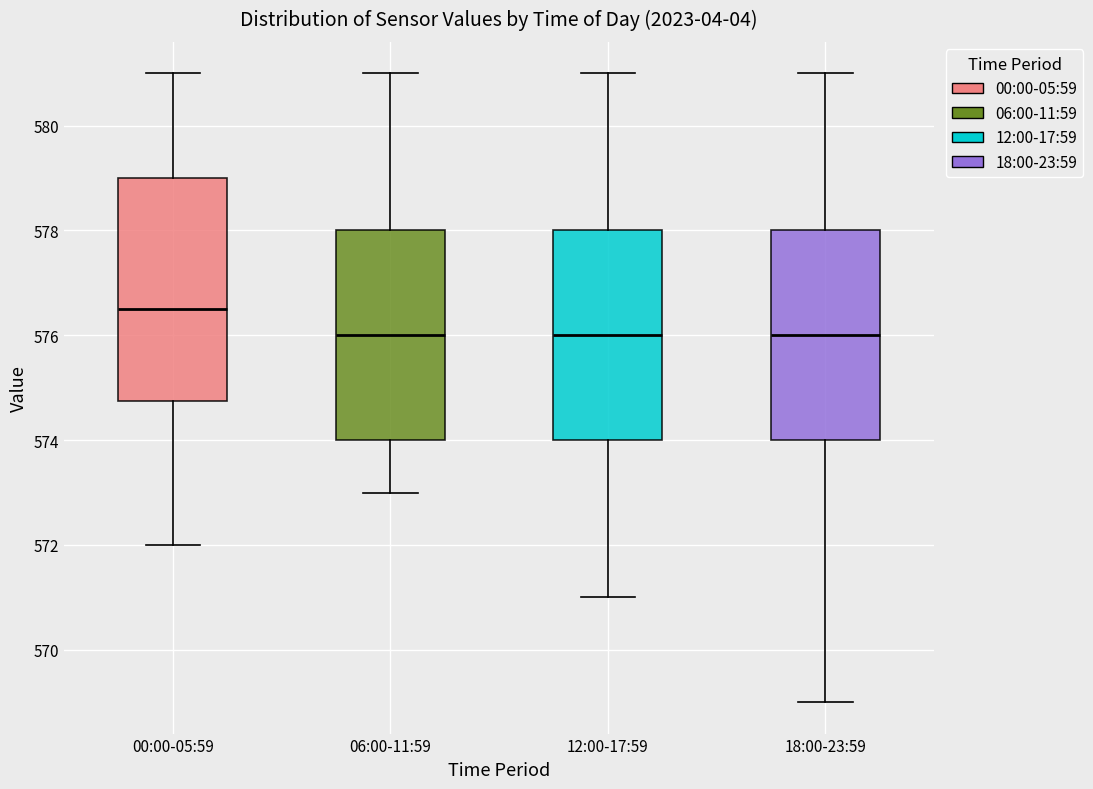

Which box's median line is the highest?

00:00-05:59